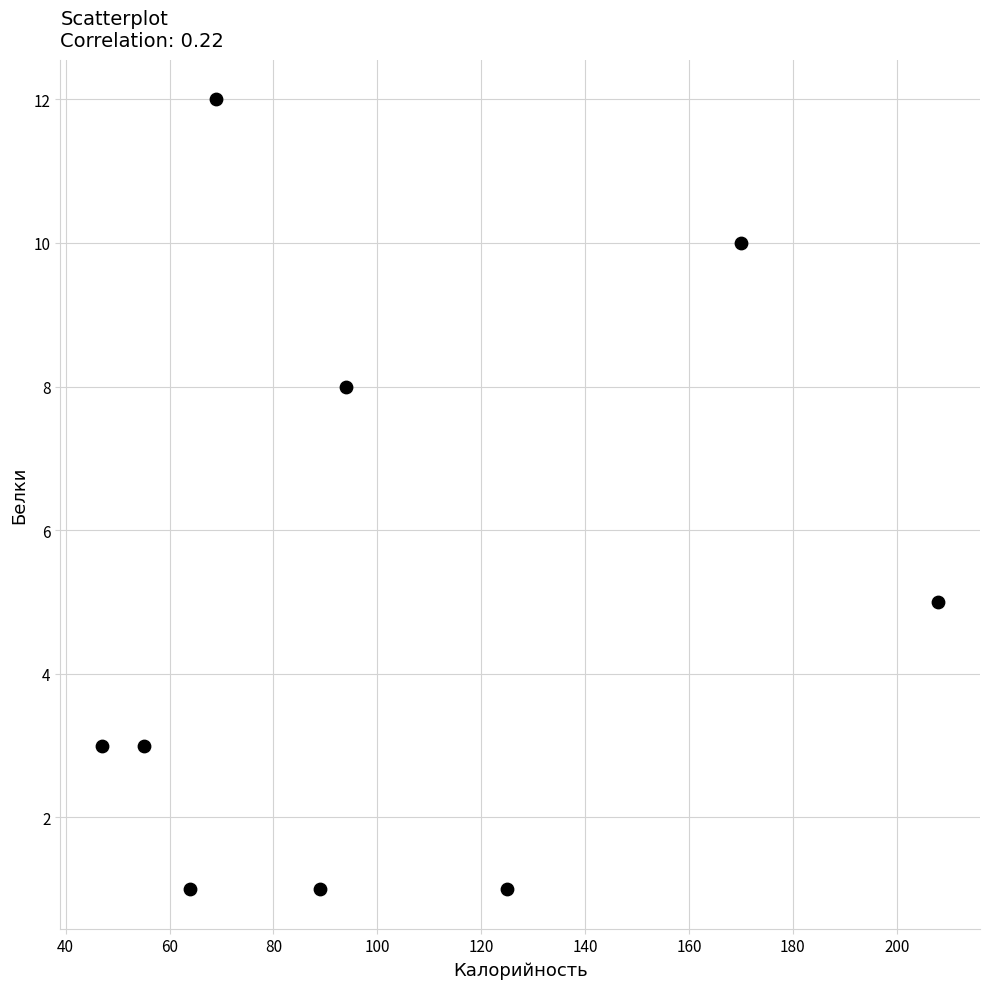

What is the average Y value?

5